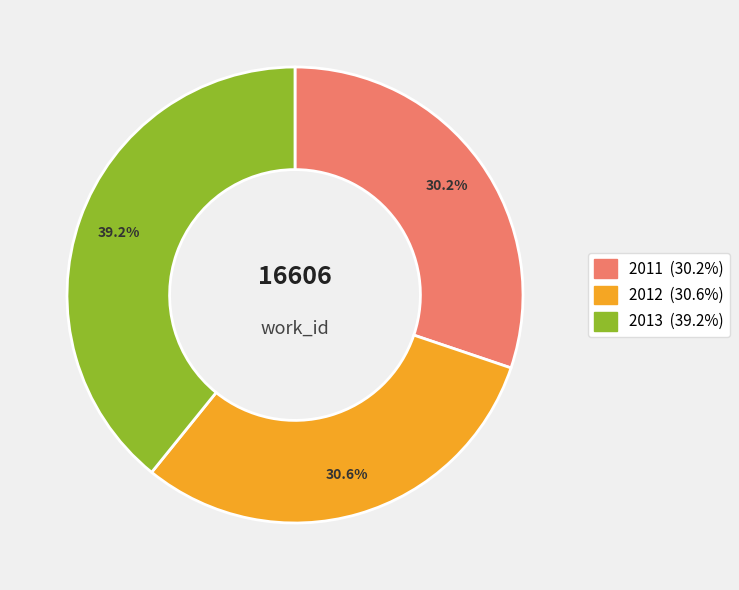

What percentage is the 2012 slice, to the nearest percent?

31%